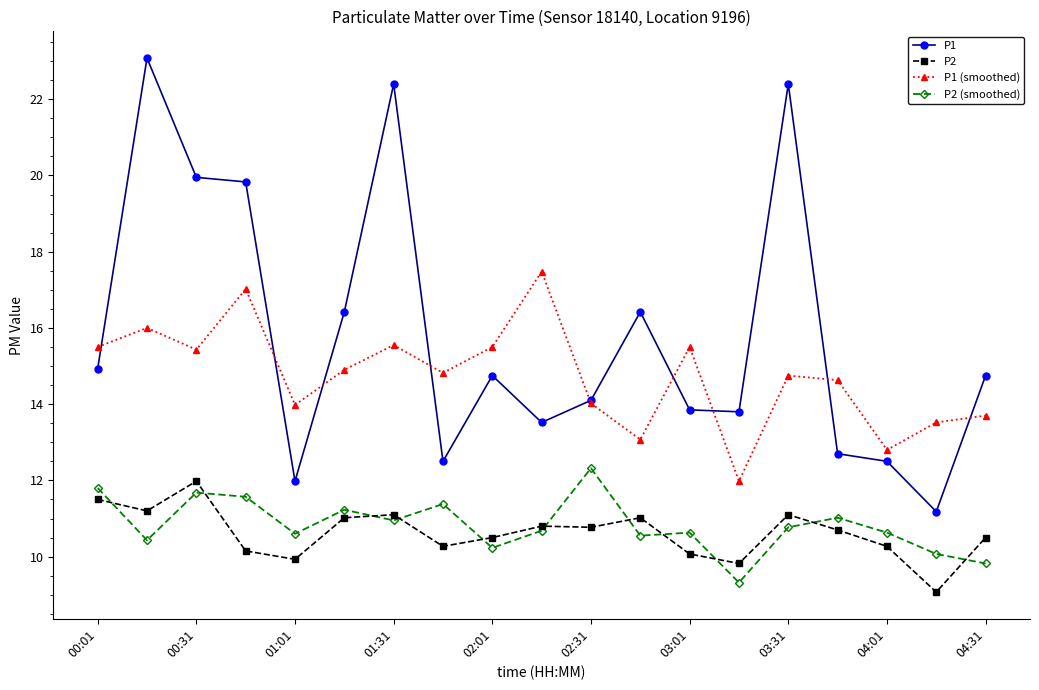

True or false: P1 and P2 intersect in this chart.

False